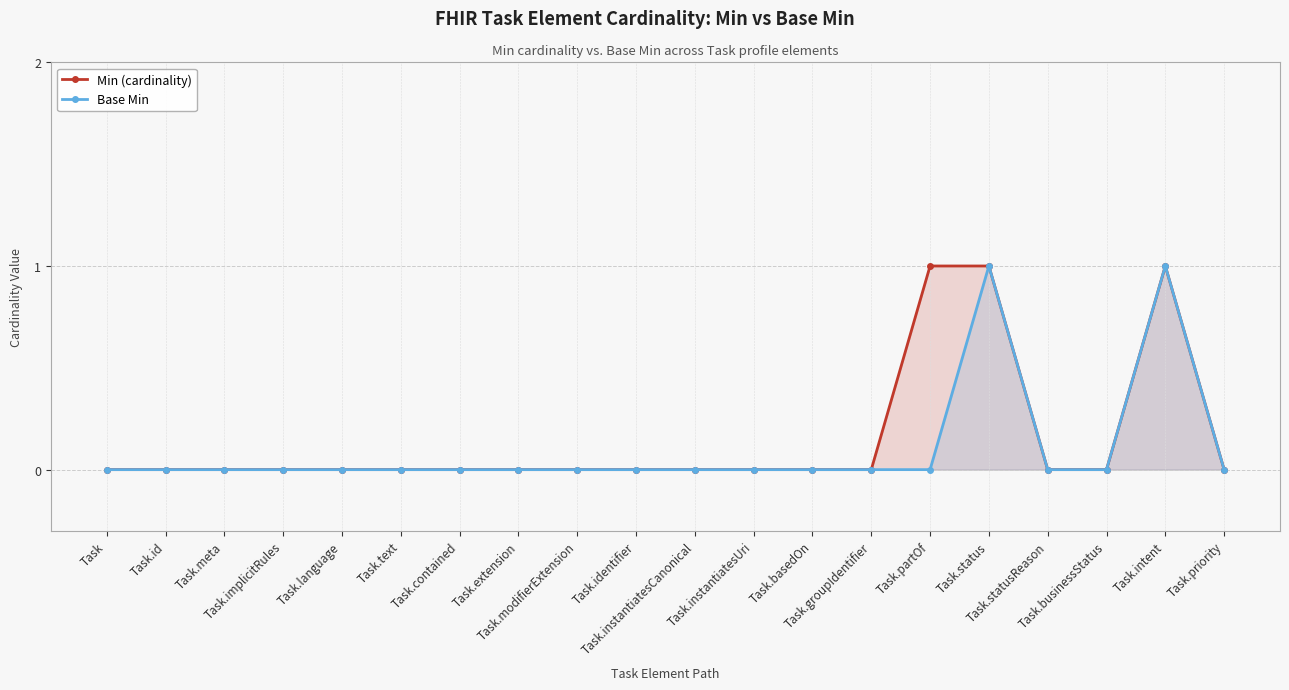

What is the sum of all Base Min values?

2